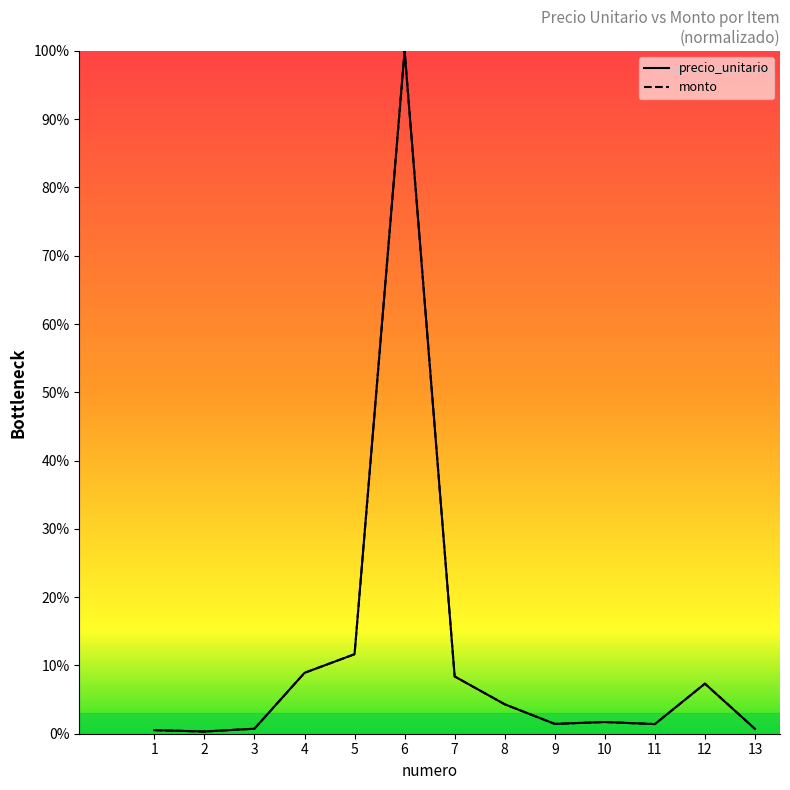

What is the difference between the maximum and second lowest values in the monto series?

99.5